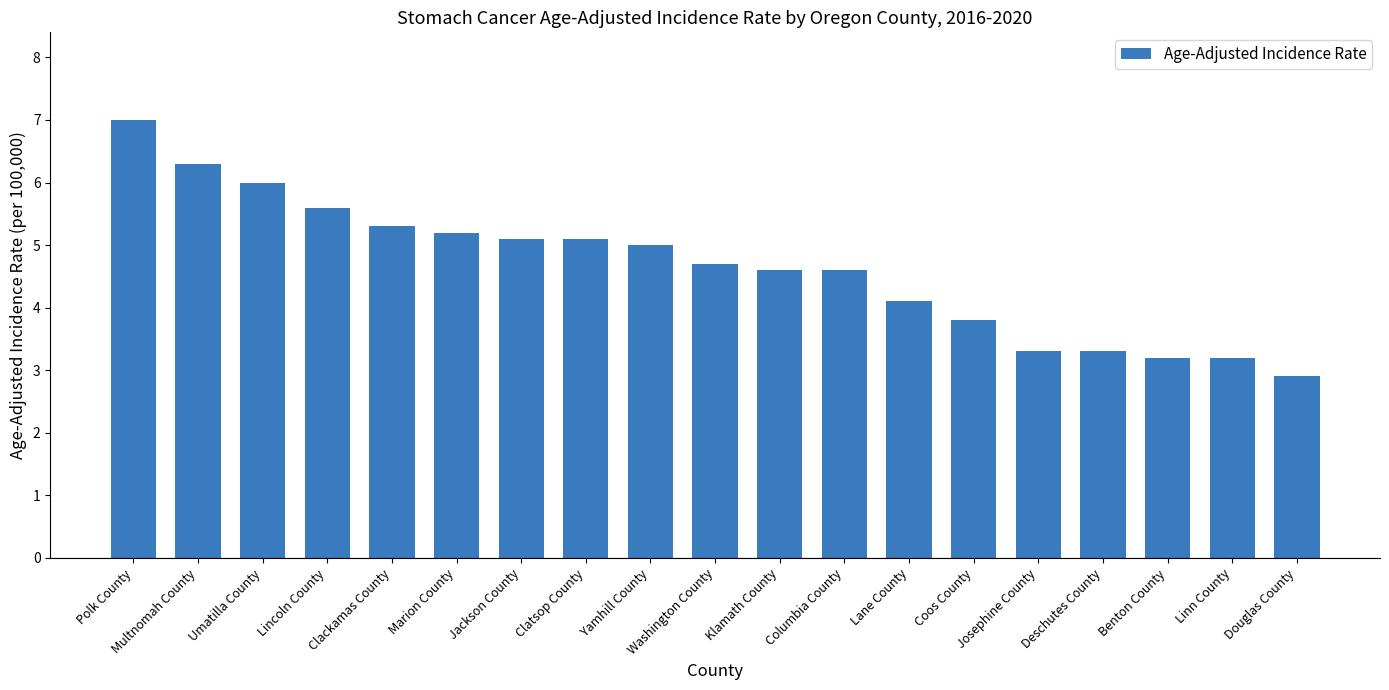

What position from the right is Coos County?

6